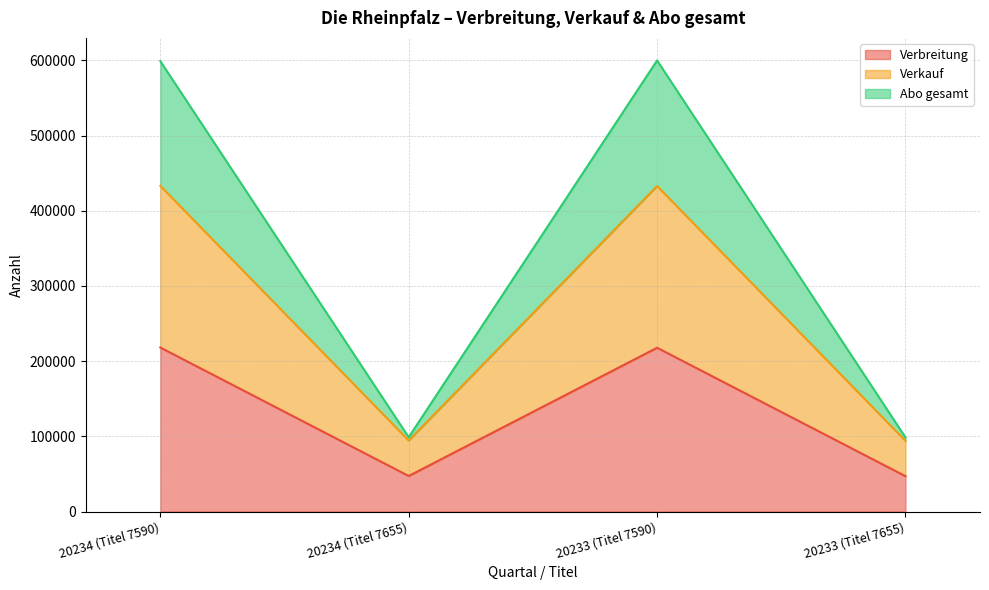

What is the label of the 3rd point from the left?

20233 (Titel 7590)